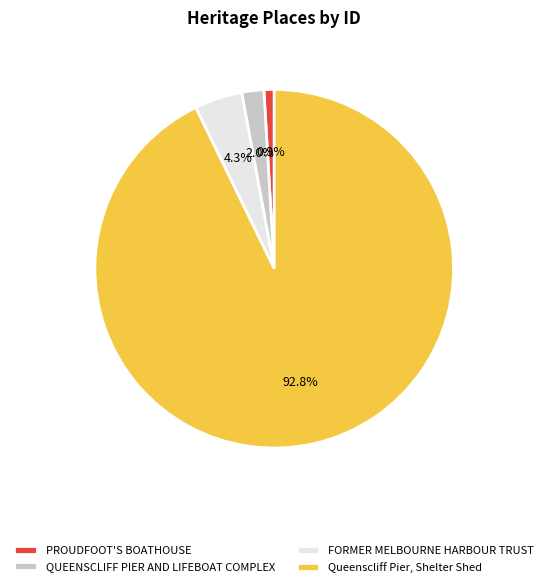

What is the smallest slice in the pie chart?

PROUDFOOT'S BOATHOUSE